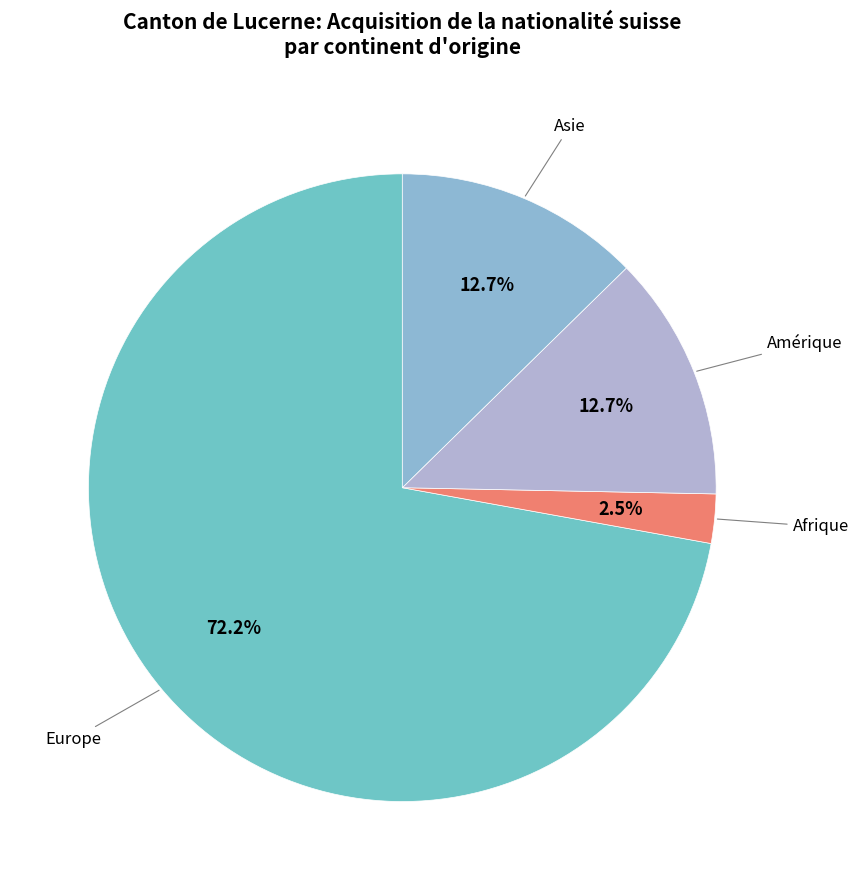

Is there a majority slice in this chart?

Yes